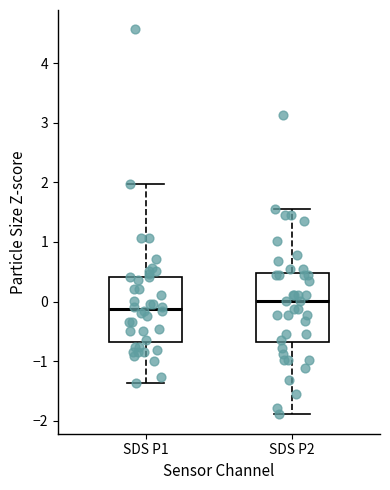

Which box has the lowest median line?

SDS P1